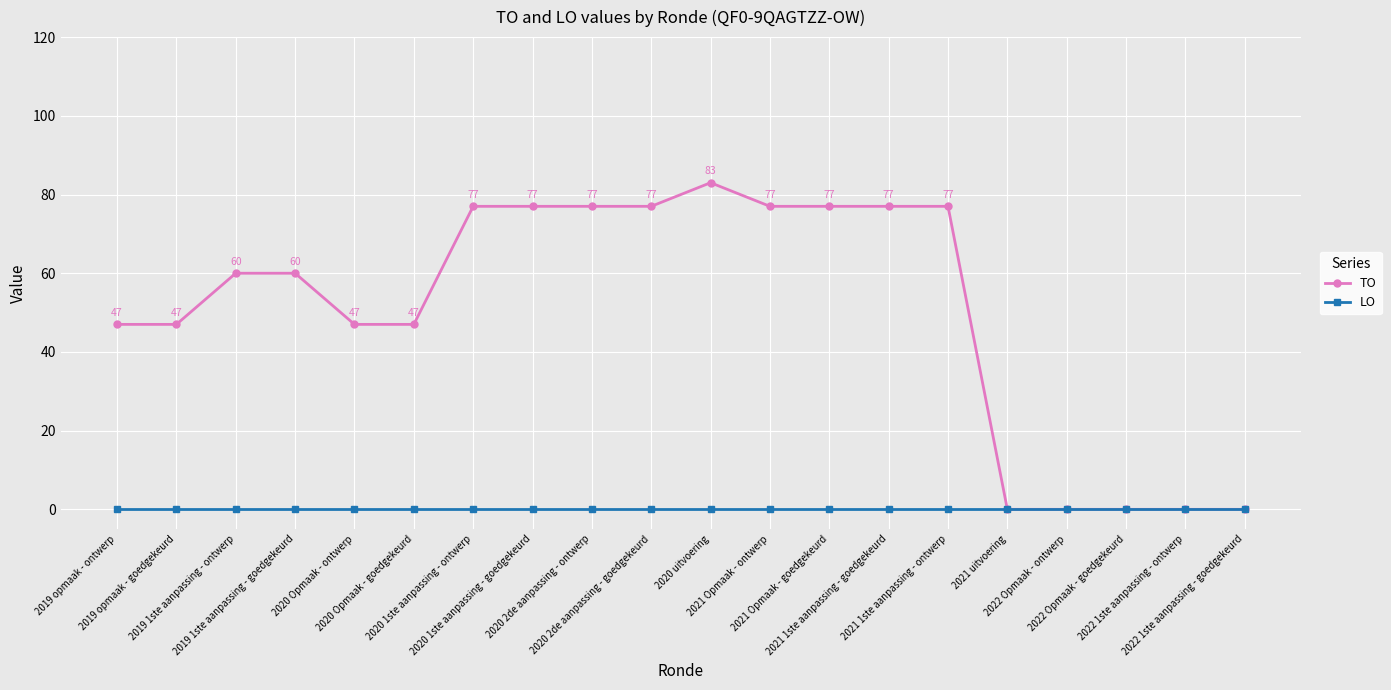

Does the chart display data point markers on the line(s)?

Yes